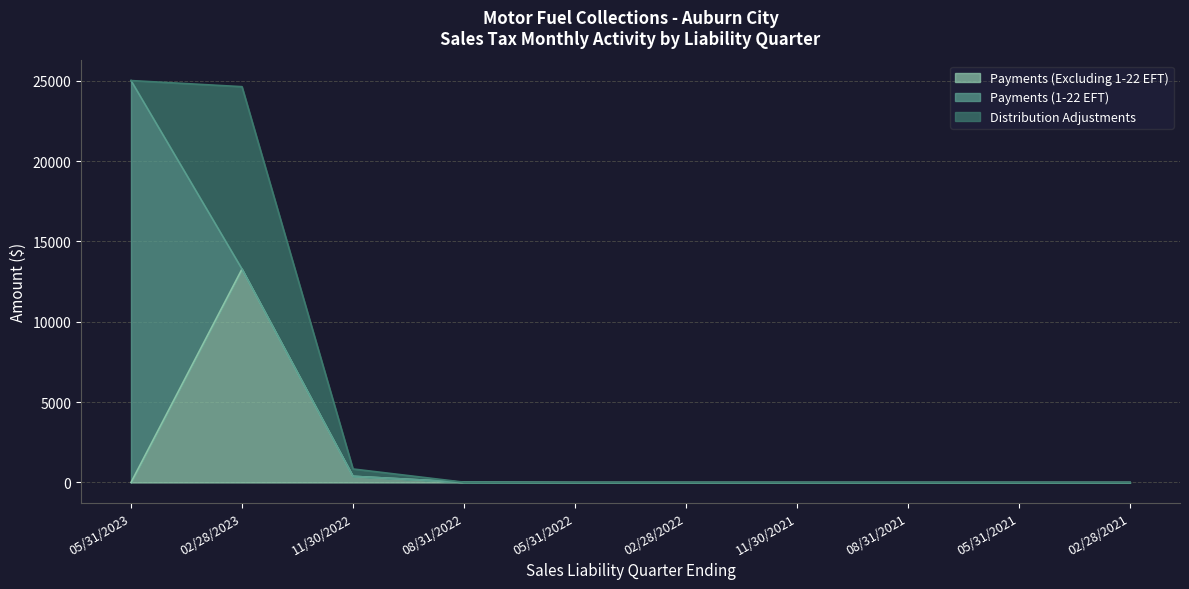

True or false: Payments (1-22 EFT) has a value of 13985.1 at 08/31/2022.

False